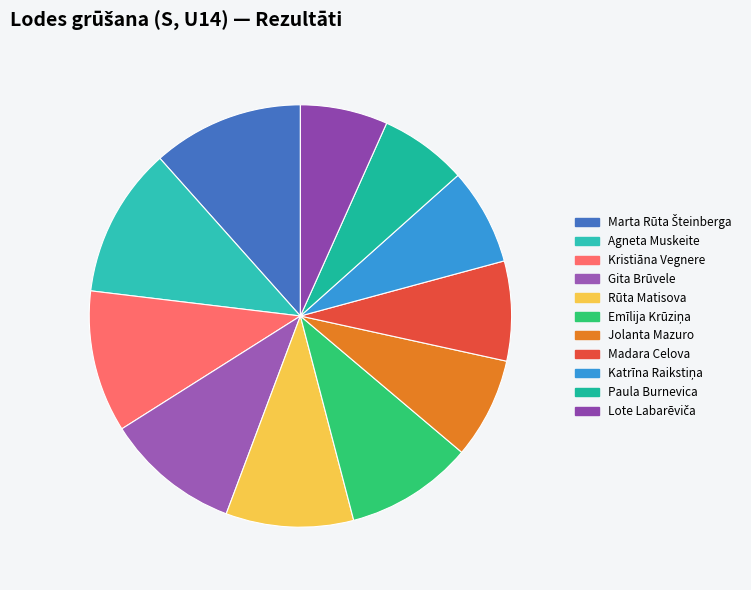

How many segments does this pie chart have?

11